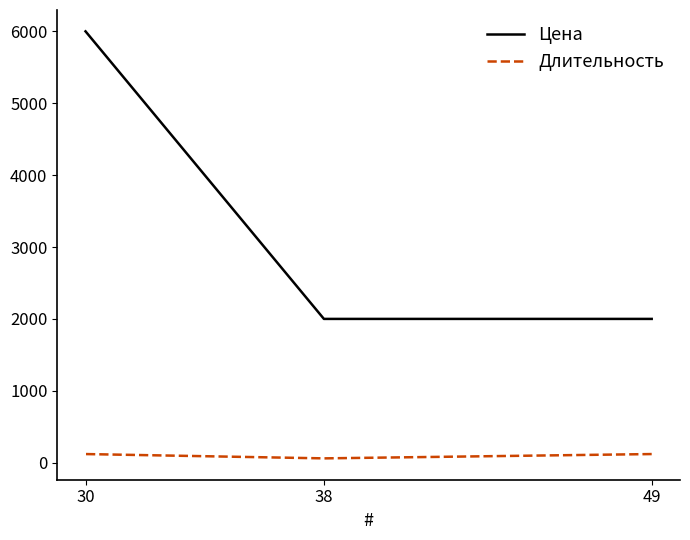

Which has a higher value, 38 or 30?

30